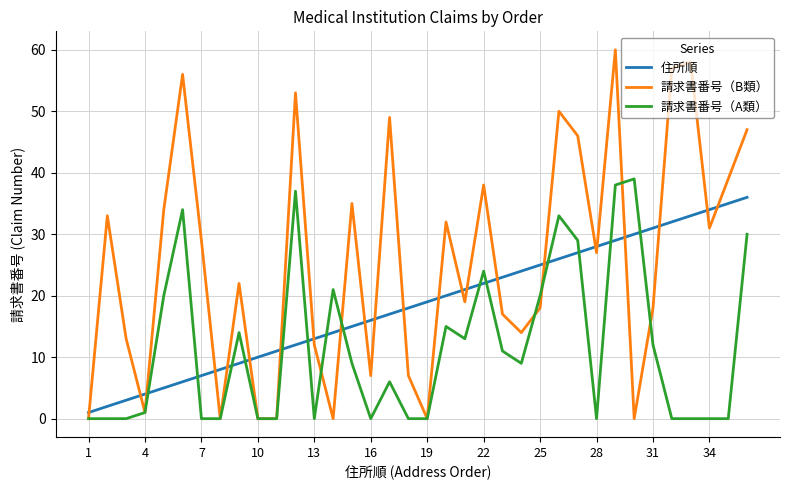

What is the maximum value shown in the chart?

60